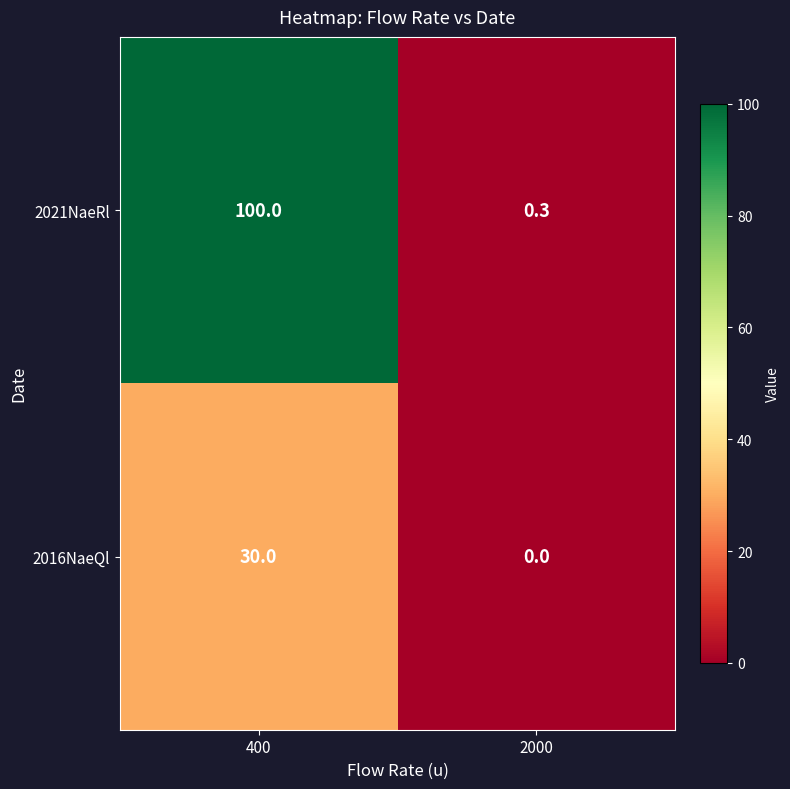

What is the sum of the 2016NaeQl values at 400 and 2000?

30.0